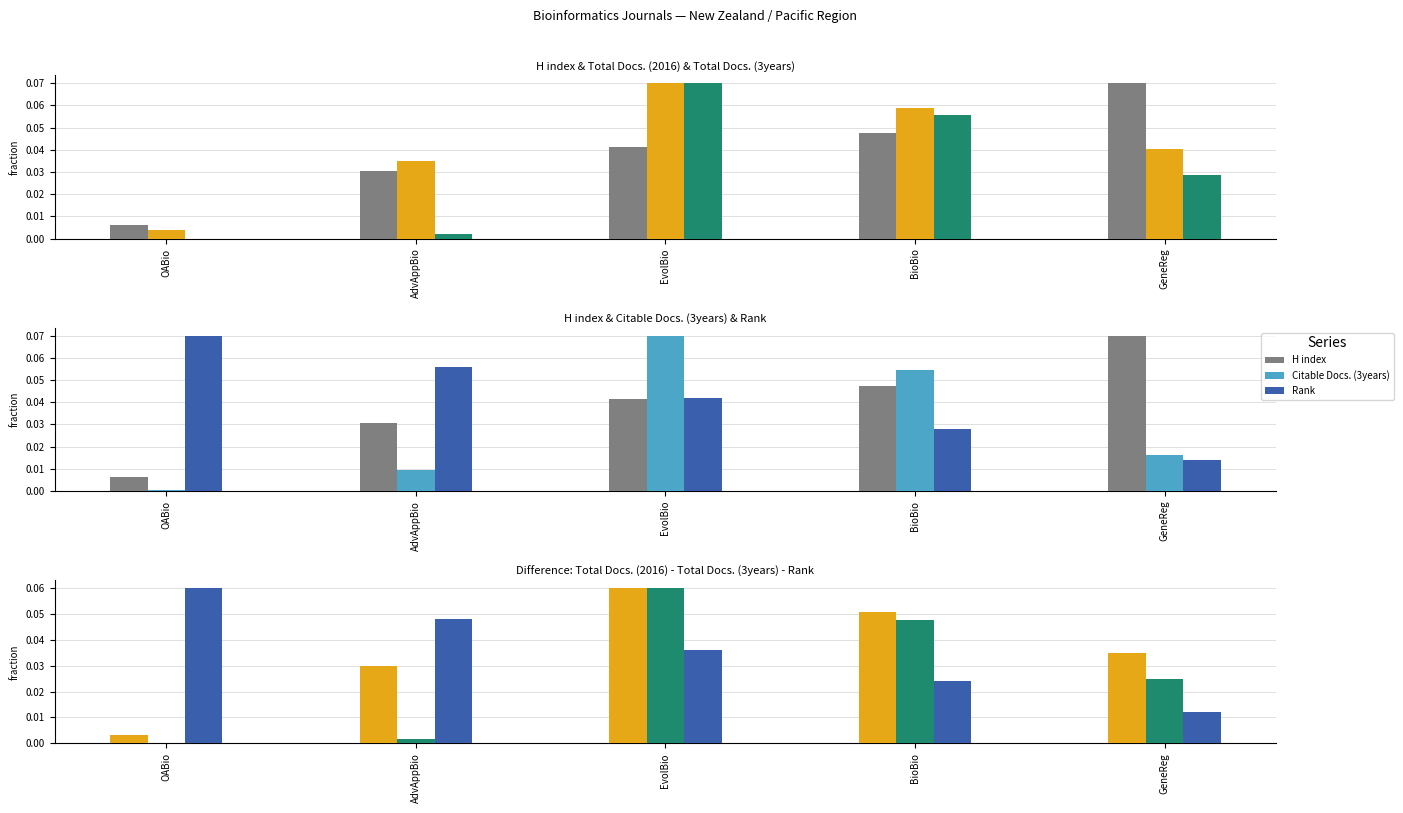

True or false: Citable Docs. (3years) has a value of 0.0 at BioBio.

False